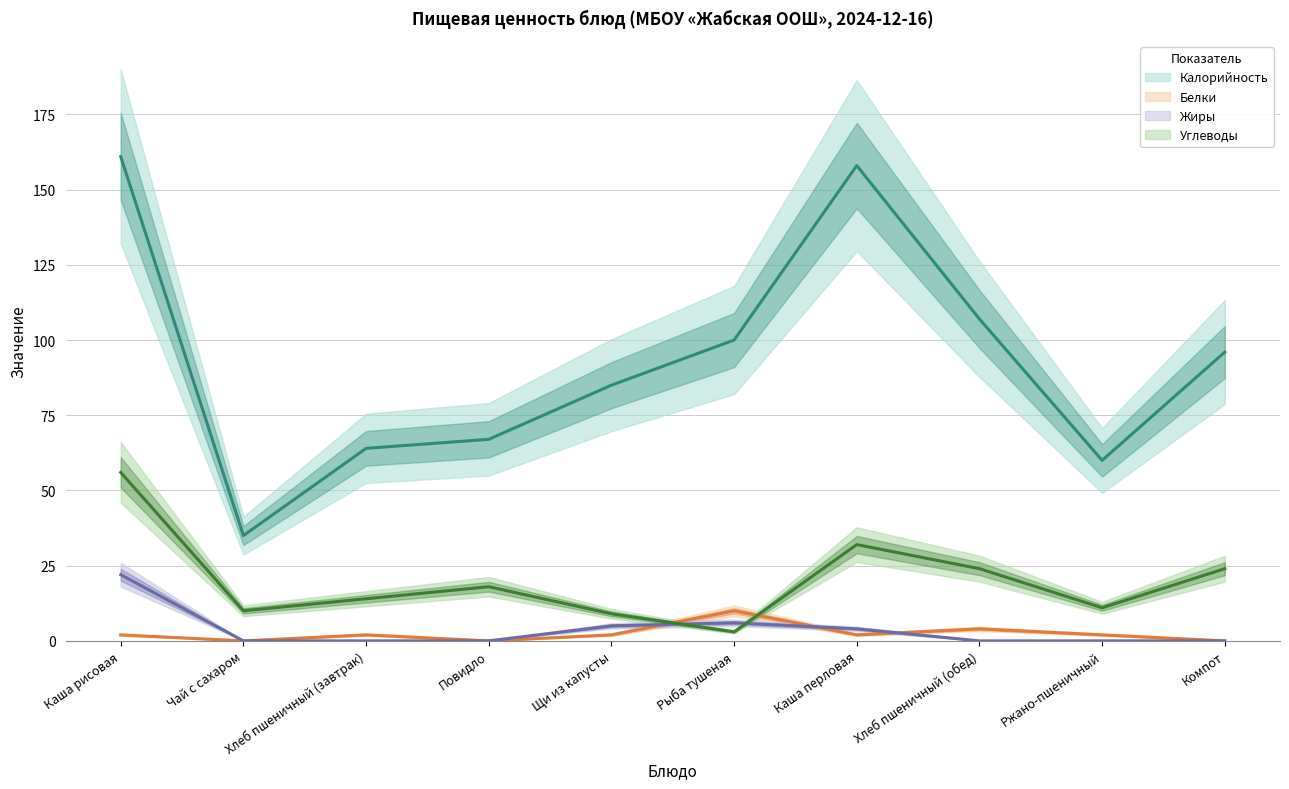

True or false: Углеводы has a value of 6 at Повидло.

False